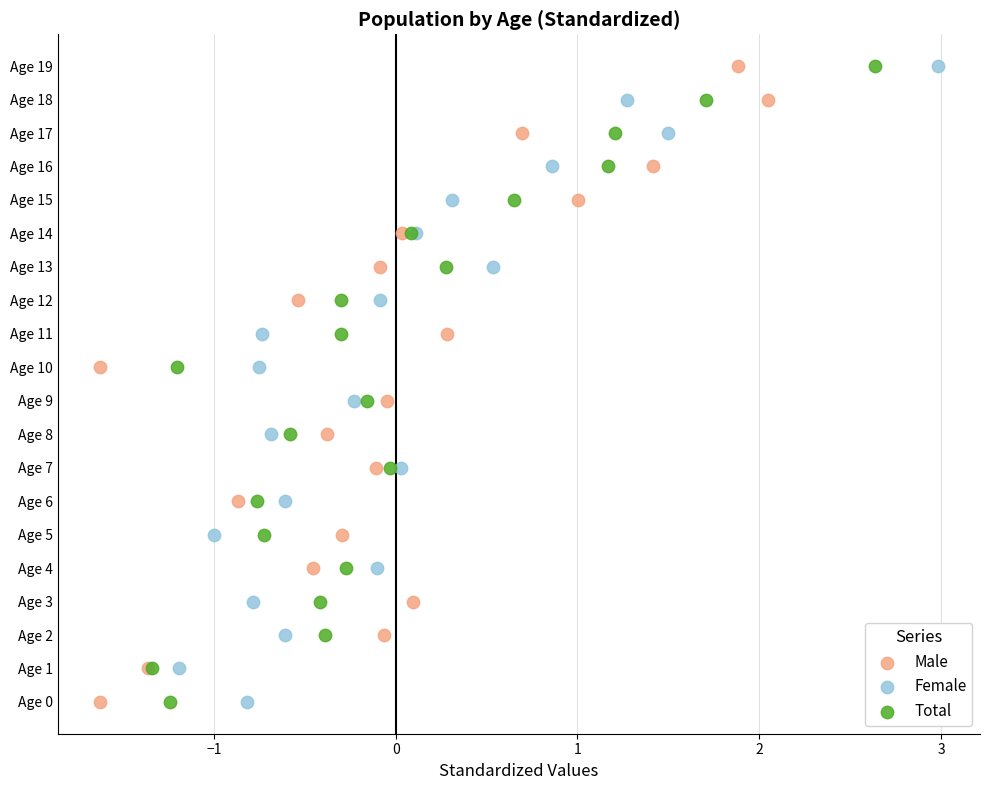

What are all the series names shown in the legend?

Male, Female, Total